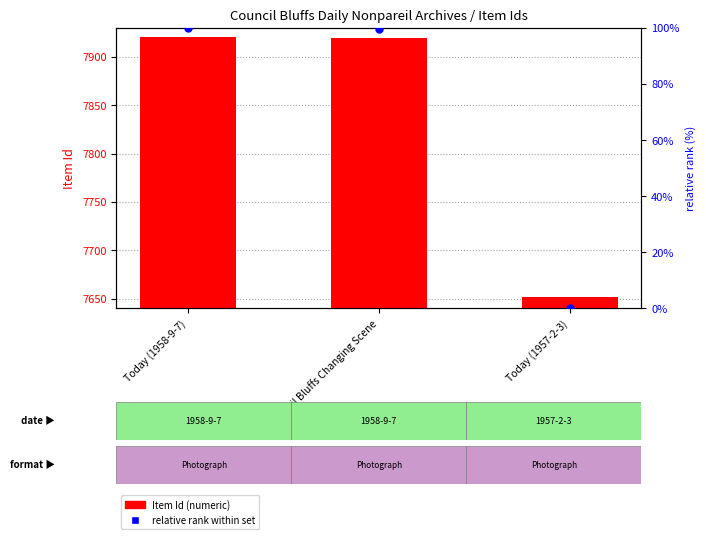

Which series has the widest spread of Y values?

Item Id